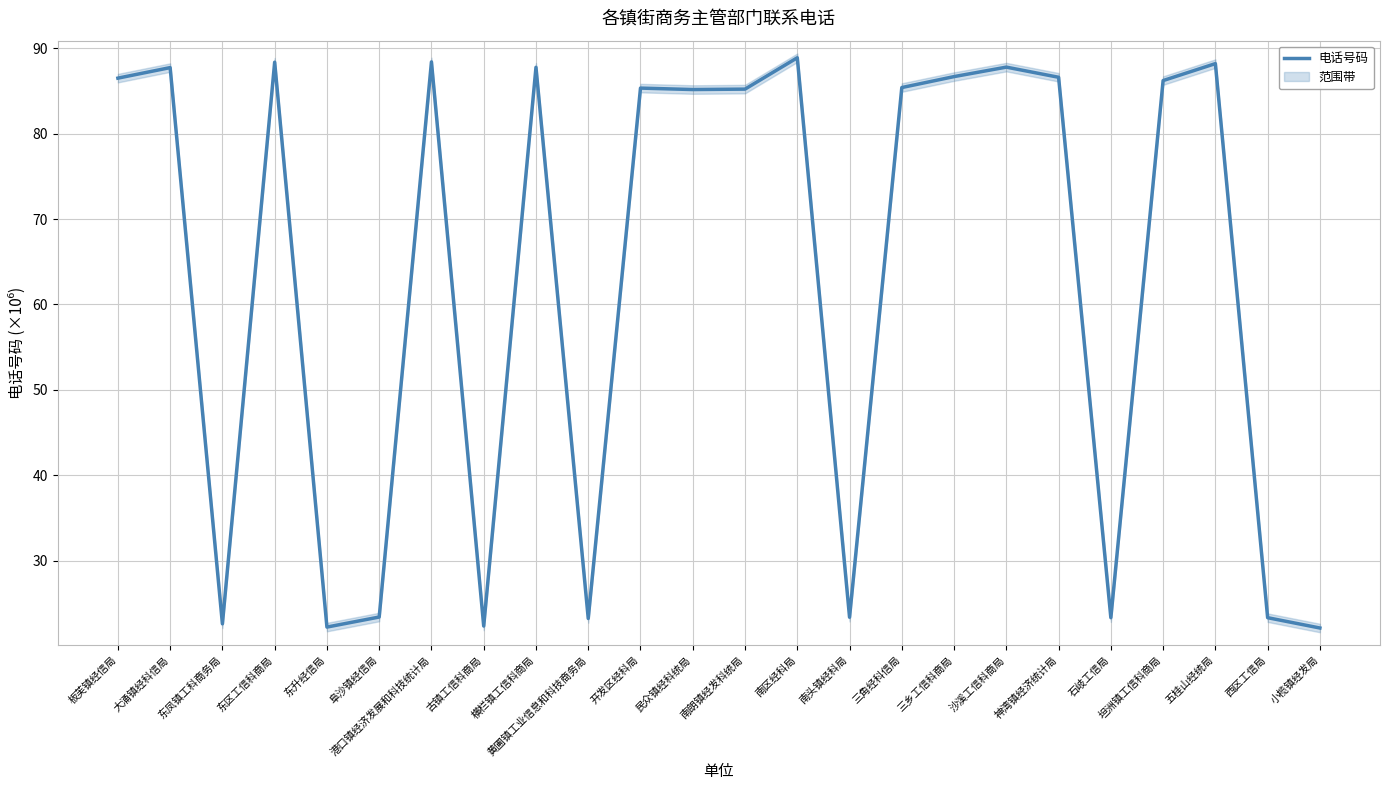

List the labels in order of value, smallest first.

小榄镇经发局, 东升经信局, 古镇工信科商局, 东凤镇工科商务局, 黄圃镇工业信息和科技商务局, 西区工信局, 石岐工信局, 南头镇经科局, 阜沙镇经信局, 民众镇经科统局, 南朗镇经发科统局, 开发区经科局, 三角经科信局, 坦洲镇工信科商局, 板芙镇经信局, 神湾镇经济统计局, 三乡工信科商局, 大涌镇经科信局, 横栏镇工信科商局, 沙溪工信科商局, 五桂山经统局, 东区工信科商局, 港口镇经济发展和科技统计局, 南区经科局